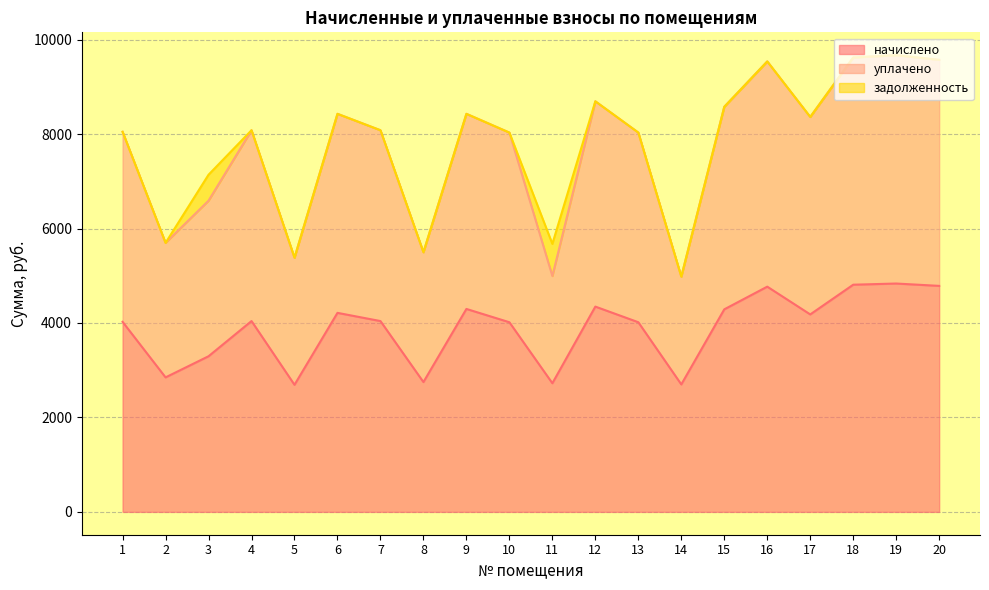

In начислено, how many points are higher than both neighbors (excluding endpoints)?

6